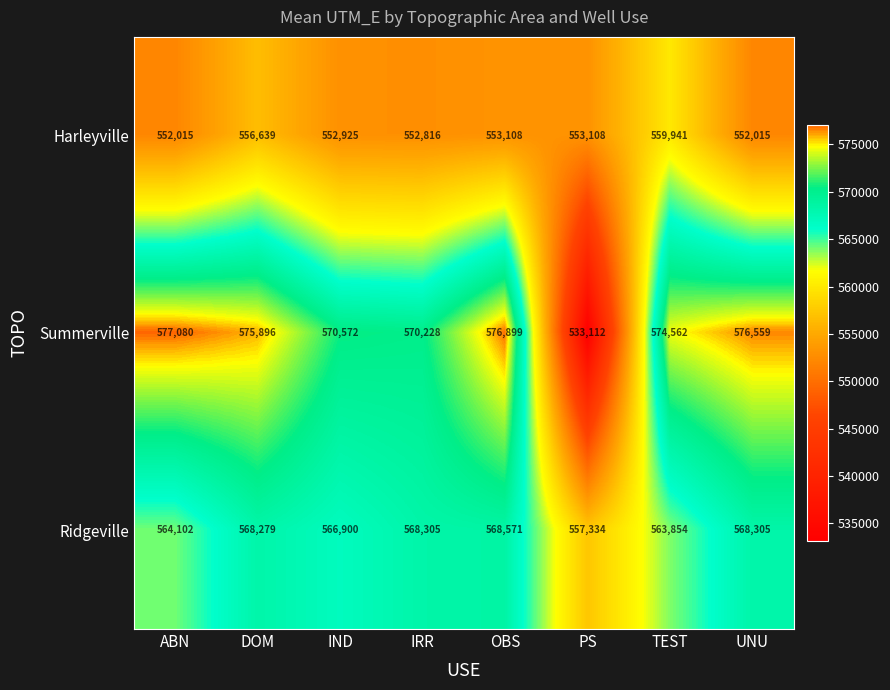

At which label is Harleyville closest to 555978?

DOM